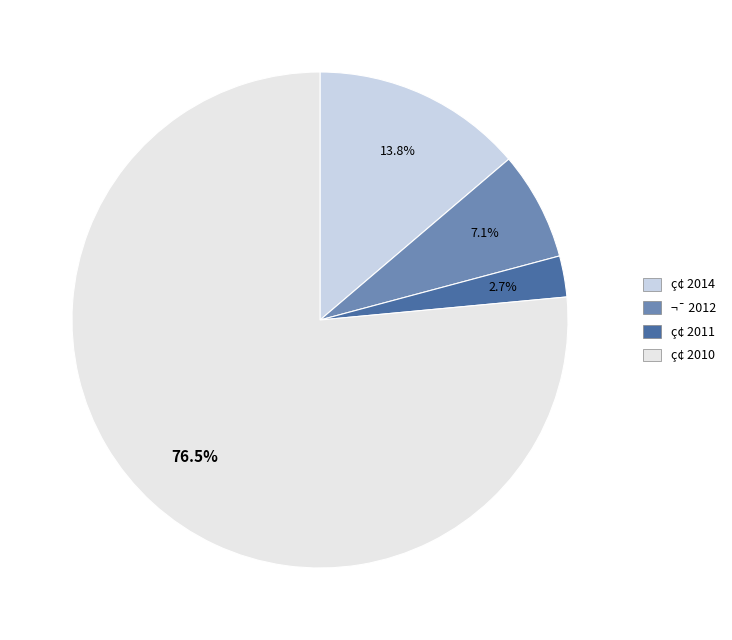

What portion of the pie excludes ç¢ 2014?

86.2%